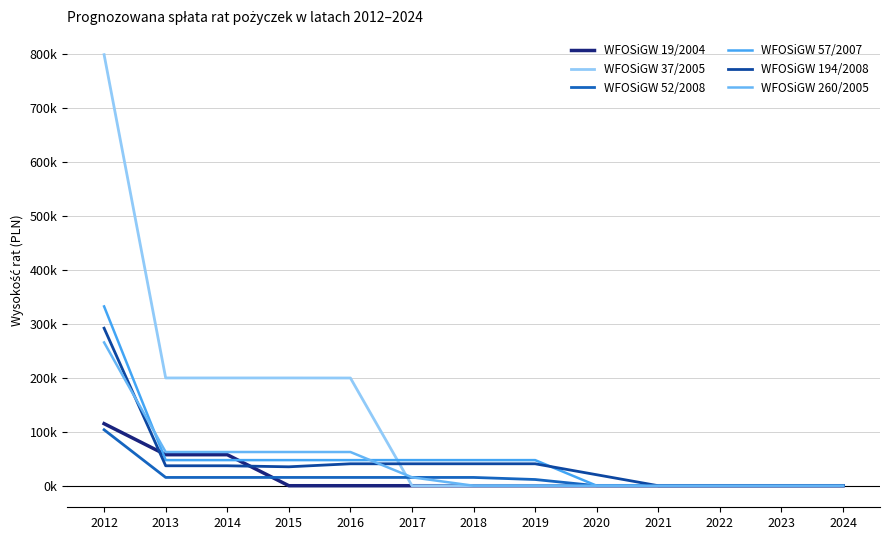

What is the difference between the maximum and minimum values in the WFOSiGW 37/2005 series?

799416